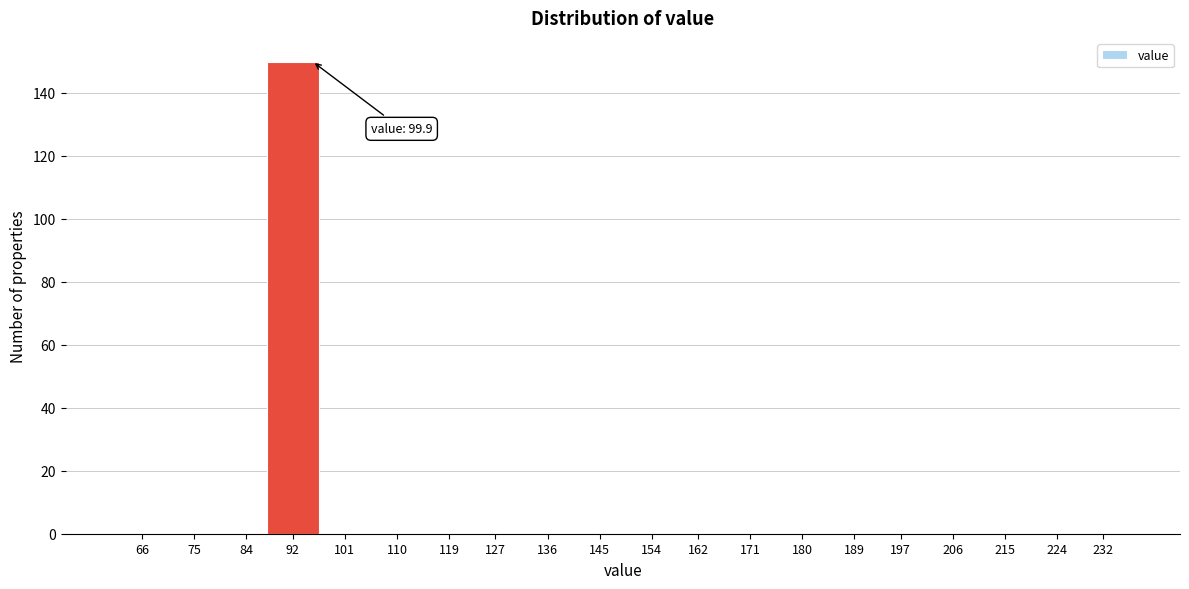

Reading left to right, extract all data points from this chart.

66=0	75=0	84=0	92=150	101=0	110=0	119=0	127=0	136=0	145=0	154=0	162=0	171=0	180=0	189=0	197=0	206=0	215=0	224=0	232=0